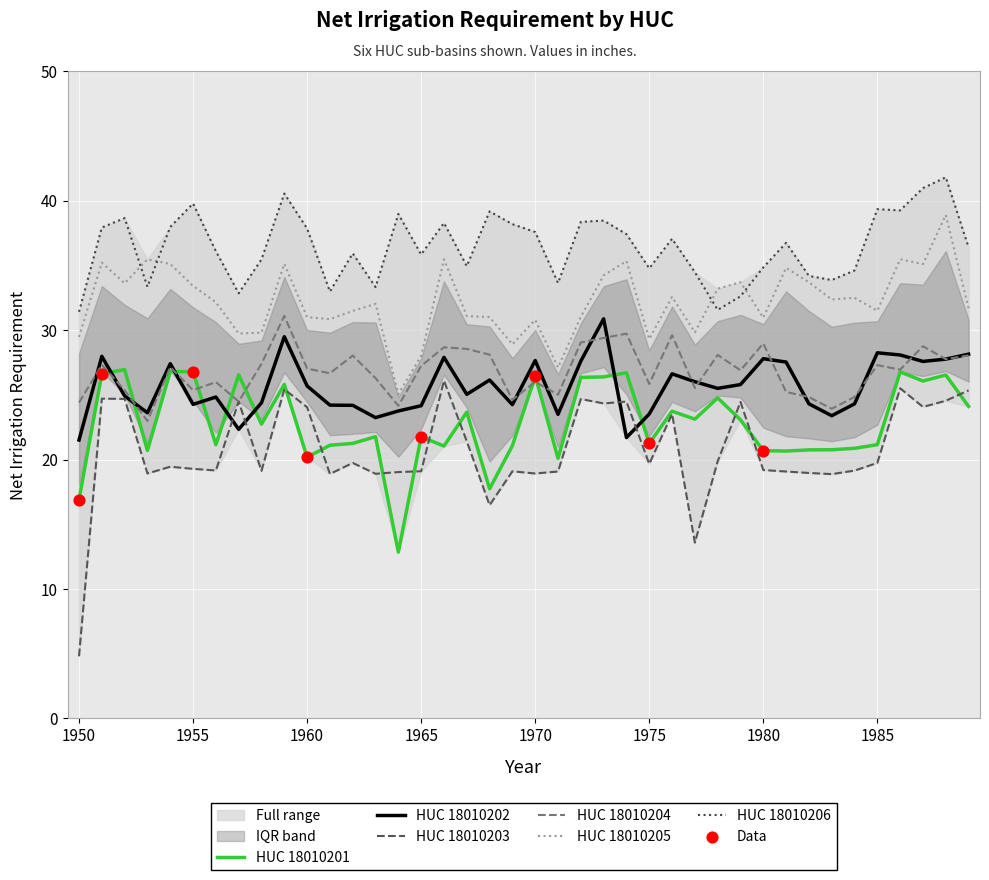

Which series has the largest total across all categories?

HUC_18010206